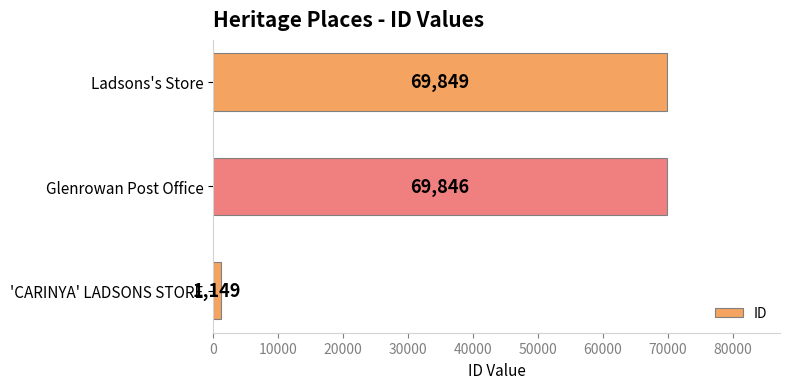

Where is the data nearest to the value 35499?

Glenrowan Post Office